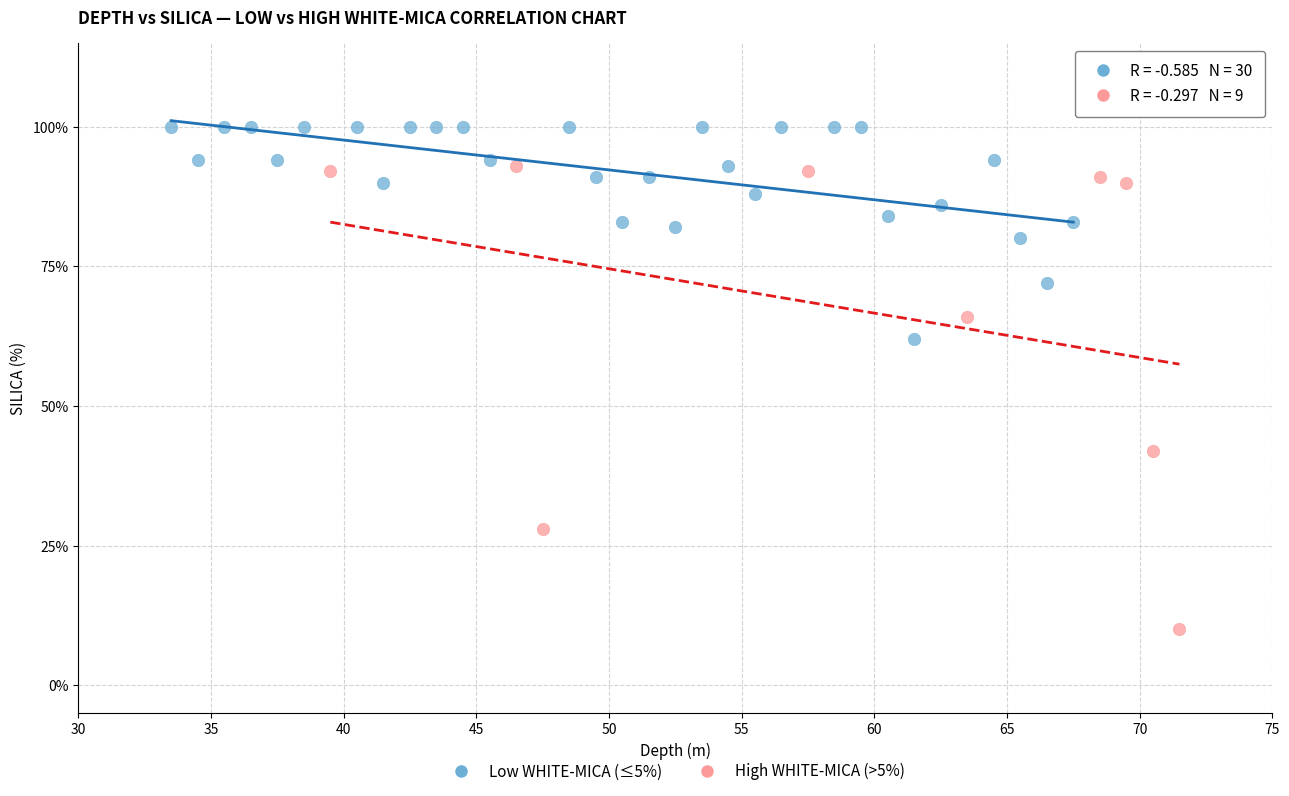

Which series contains the highest Y value?

Low WHITE-MICA (≤5%)